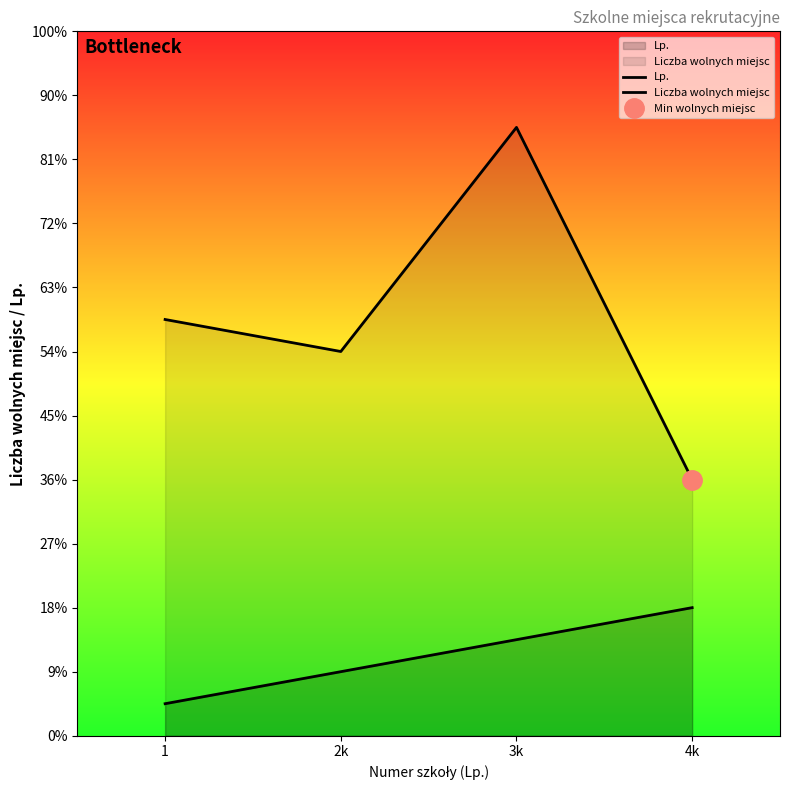

Reading left to right, extract all data points from this chart.

Lp.: 1	2	3	4
Liczba wolnych miejsc: 13	12	19	8